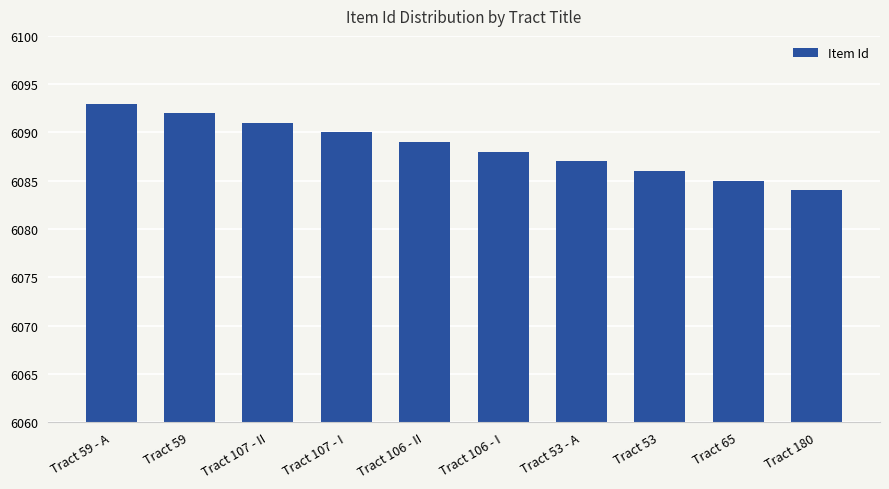

Reading left to right, list all the values displayed in this chart.

6093	6092	6091	6090	6089	6088	6087	6086	6085	6084